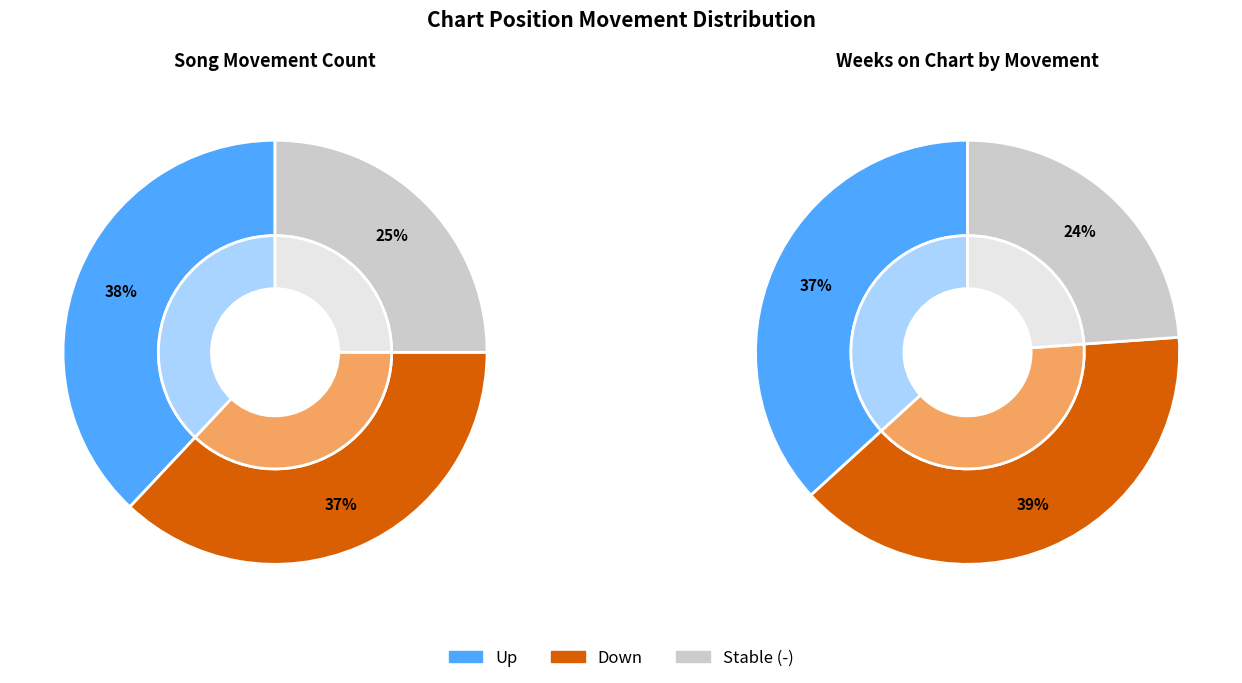

Is it true that - is 18% of the pie?

False